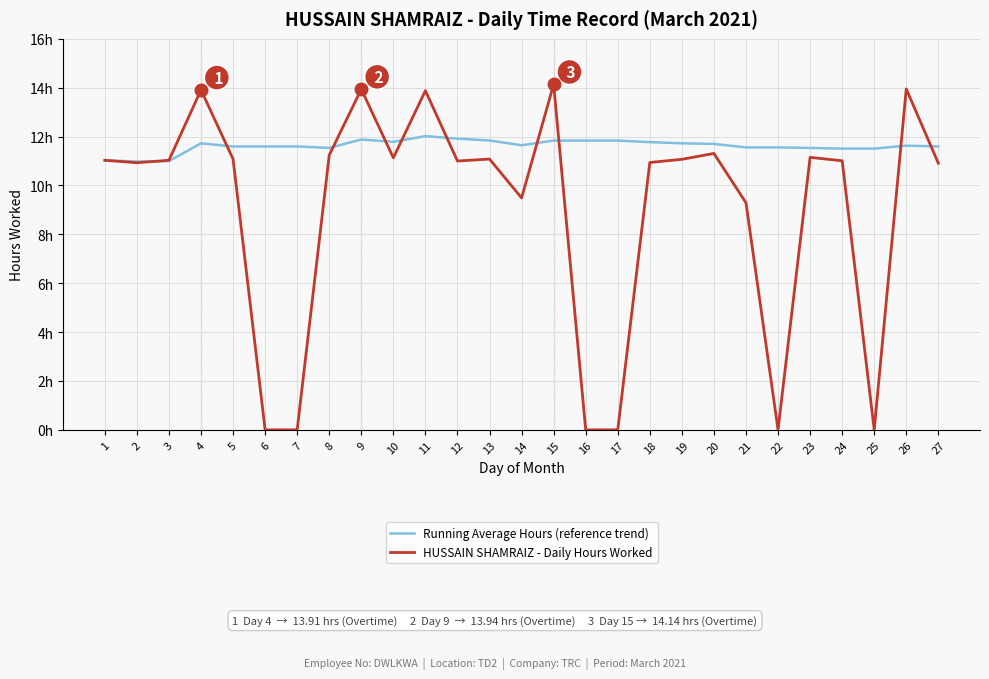

What is the value of the HUSSAIN SHAMRAIZ - Daily Hours Worked point at the 19th from the left?

11.1